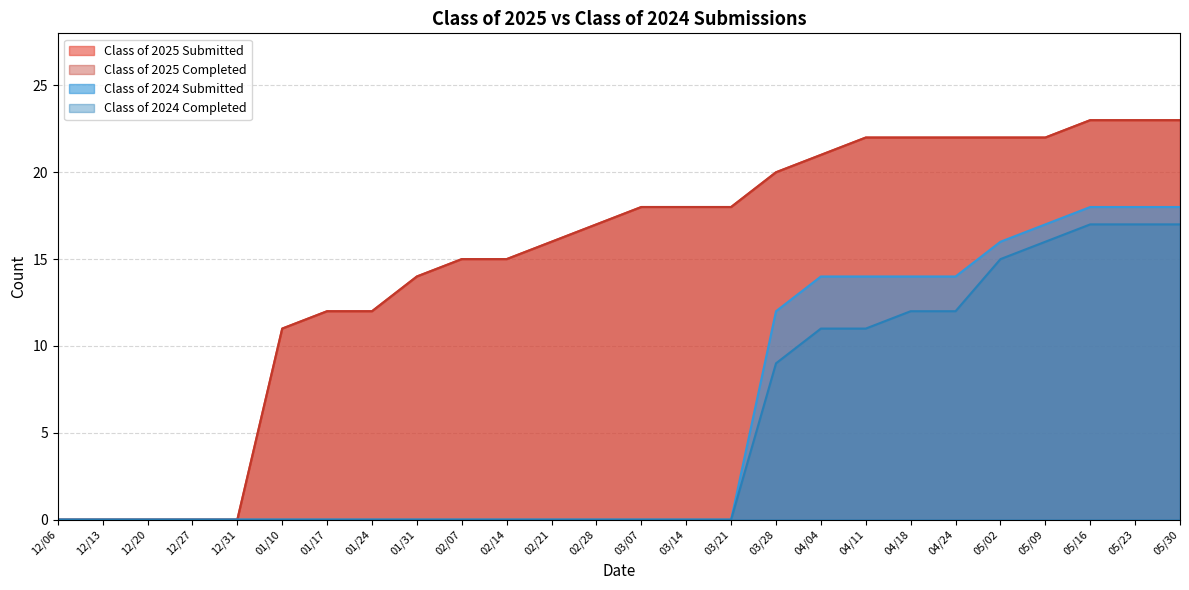

Reading right to left, what are all the values shown in this chart?

Class of 2025 Submitted: 05/30=23	05/23=23	05/16=23	05/09=22	05/02=22	04/24=22	04/18=22	04/11=22	04/04=21	03/28=20	03/21=18	03/14=18	03/07=18	02/28=17	02/21=16	02/14=15	02/07=15	01/31=14	01/24=12	01/17=12	01/10=11	12/31=0	12/27=0	12/20=0	12/13=0	12/06=0
Class of 2025 Completed: 05/30=23	05/23=23	05/16=23	05/09=22	05/02=22	04/24=22	04/18=22	04/11=22	04/04=21	03/28=20	03/21=18	03/14=18	03/07=18	02/28=17	02/21=16	02/14=15	02/07=15	01/31=14	01/24=12	01/17=12	01/10=11	12/31=0	12/27=0	12/20=0	12/13=0	12/06=0
Class of 2024 Submitted: 05/30=18	05/23=18	05/16=18	05/09=17	05/02=16	04/24=14	04/18=14	04/11=14	04/04=14	03/28=12	03/21=0	03/14=0	03/07=0	02/28=0	02/21=0	02/14=0	02/07=0	01/31=0	01/24=0	01/17=0	01/10=0	12/31=0	12/27=0	12/20=0	12/13=0	12/06=0
Class of 2024 Completed: 05/30=17	05/23=17	05/16=17	05/09=16	05/02=15	04/24=12	04/18=12	04/11=11	04/04=11	03/28=9	03/21=0	03/14=0	03/07=0	02/28=0	02/21=0	02/14=0	02/07=0	01/31=0	01/24=0	01/17=0	01/10=0	12/31=0	12/27=0	12/20=0	12/13=0	12/06=0